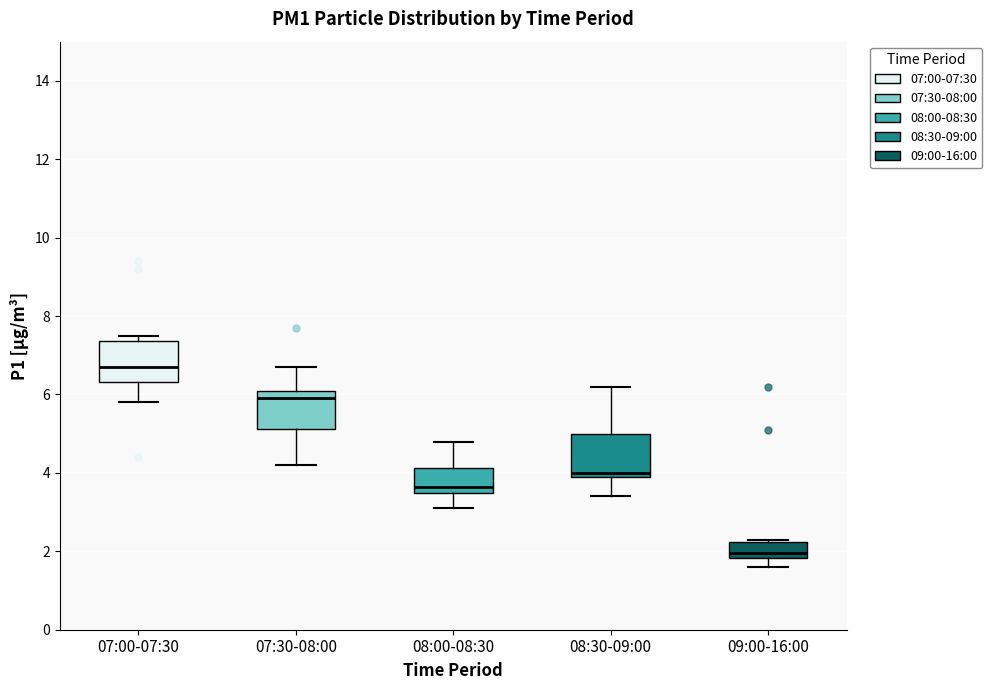

Reading left to right, transcribe this box plot: for each box, give where its median line is, the range the box spans, and where its two whiskers end, as read against the y-axis. The values are not printed on the chart, so give them approximately, as read against the axis.

07:00-07:30: median 6.8, box 6.4 to 7.4, whiskers 5.8 to 7.6
07:30-08:00: median 6.0, box 5.2 to 6.2, whiskers 4.2 to 6.8
08:00-08:30: median 3.6 (just above the box's lower edge), box 3.6 to 4.2, whiskers 3.2 to 4.8
08:30-09:00: median 4.0 (just above the box's lower edge), box 4.0 to 5.0, whiskers 3.4 to 6.2
09:00-16:00: median 2.0, box 1.8 to 2.2, whiskers 1.6 to 2.4